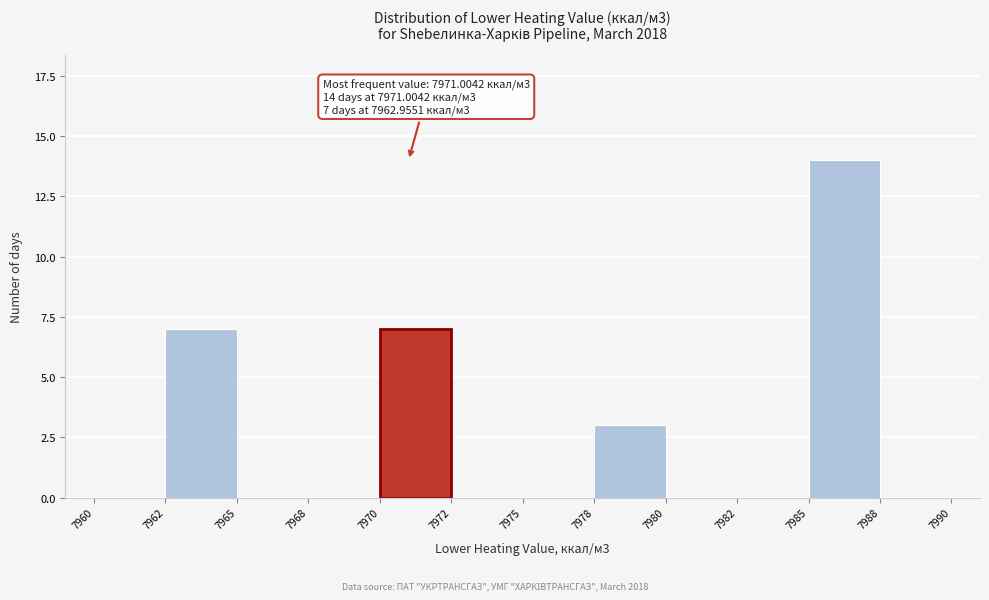

Reading left to right, what are all the values shown in this chart?

7960=0	7962=7	7965=0	7968=0	7970=7	7972=0	7975=0	7978=3	7980=0	7982=0	7985=14	7988=0